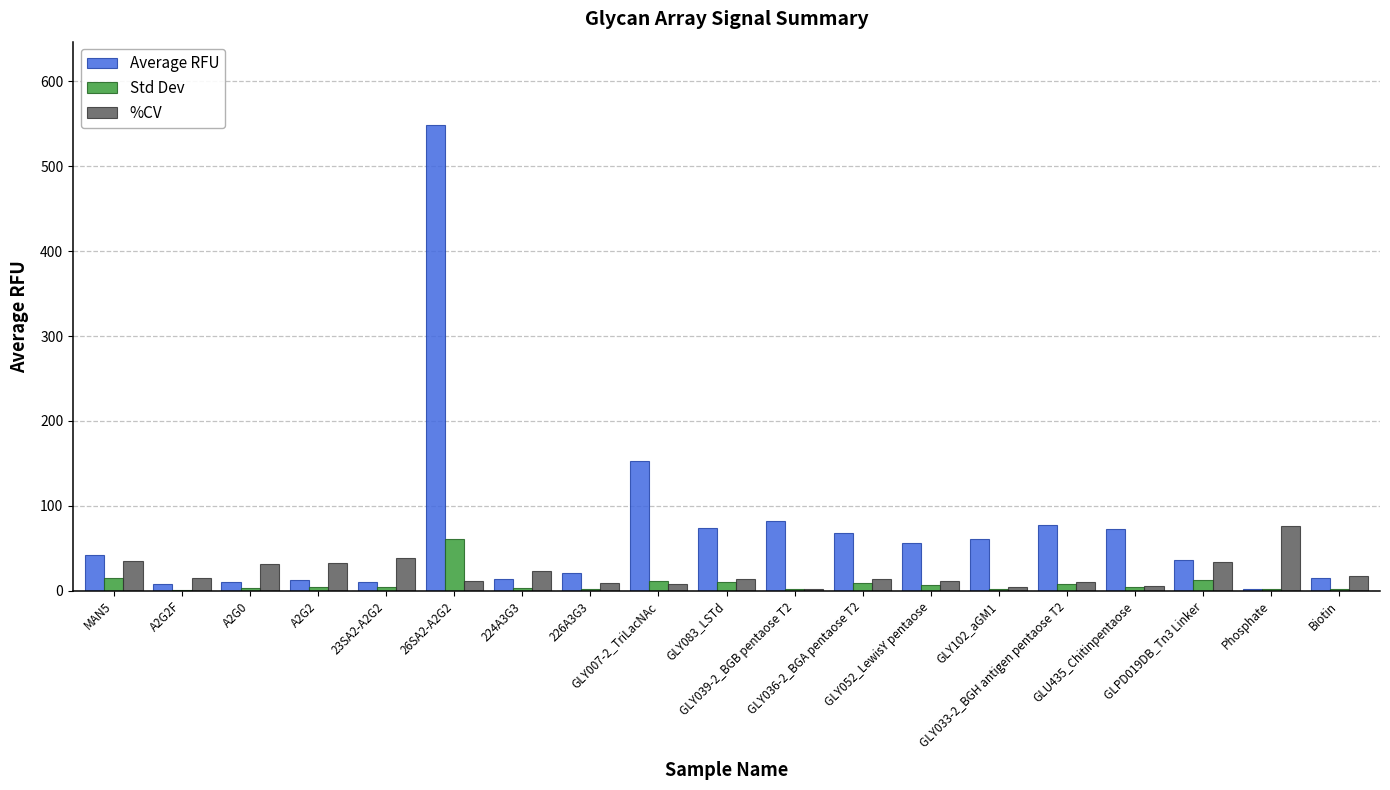

Which series has the largest total across all categories?

Average RFU